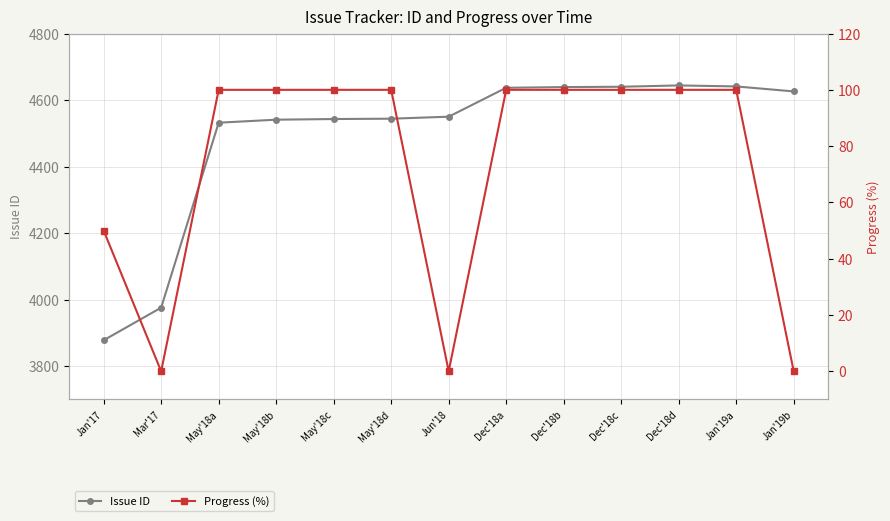

Is it true that Progress (%) equals 100 at Dec'18b?

True